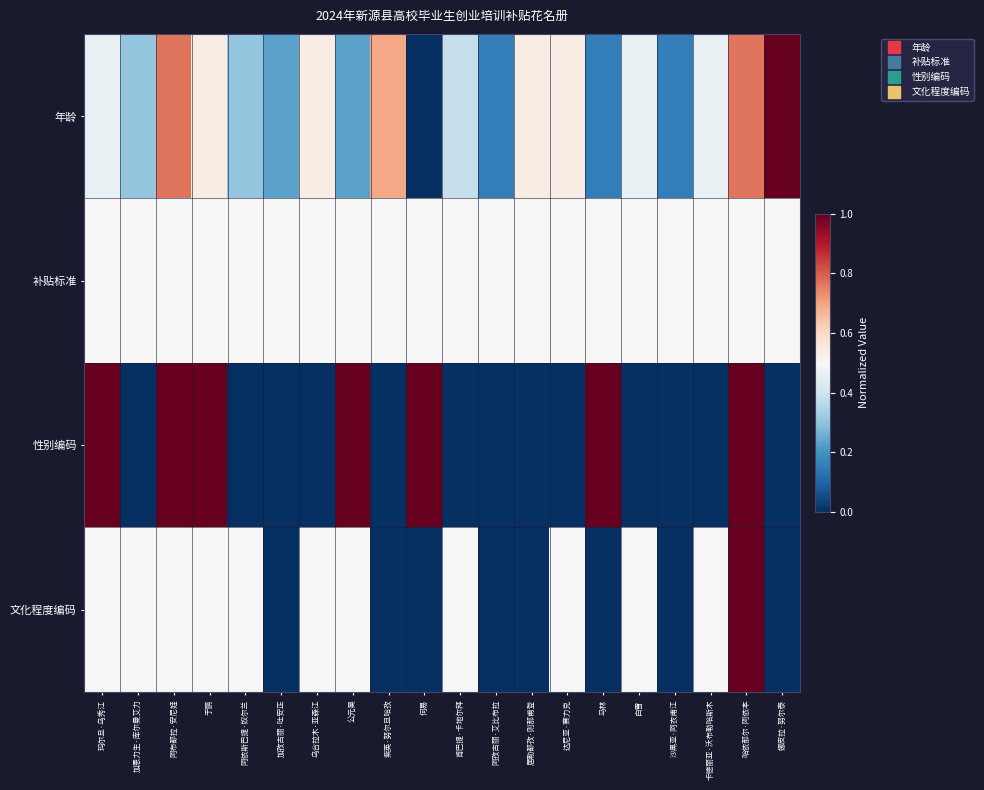

What is the difference between the highest and lowest values at 肯巴提·卡地尔拜?

0.5